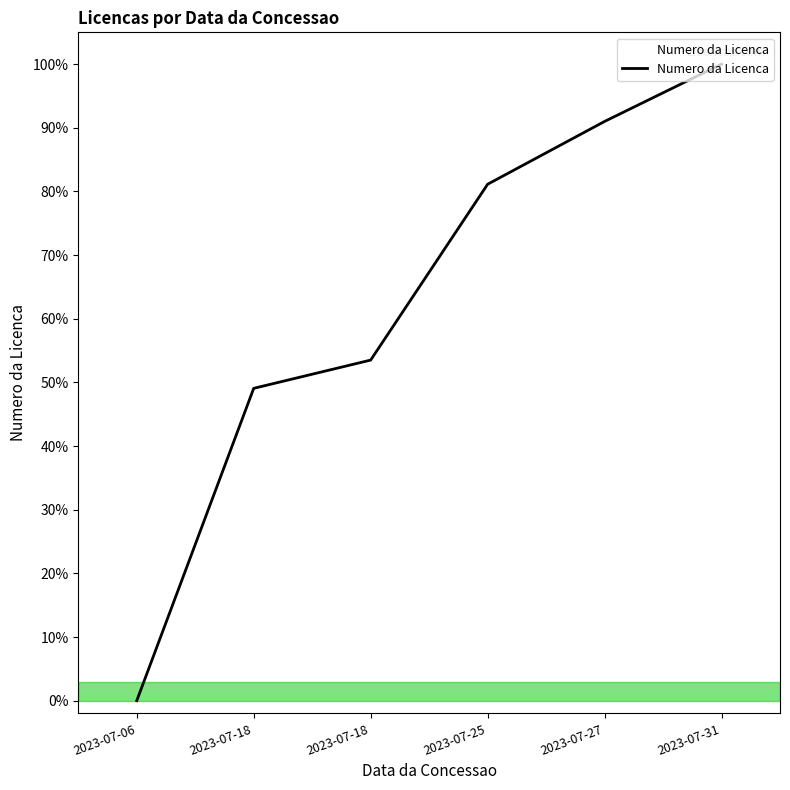

List the labels in order of value, largest first.

2023-07-31, 2023-07-27, 2023-07-25, 2023-07-18, 2023-07-18, 2023-07-06